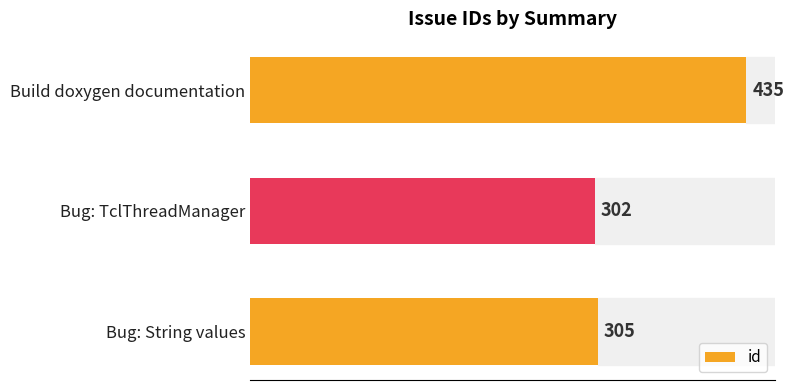

Does the chart contain any negative values?

No